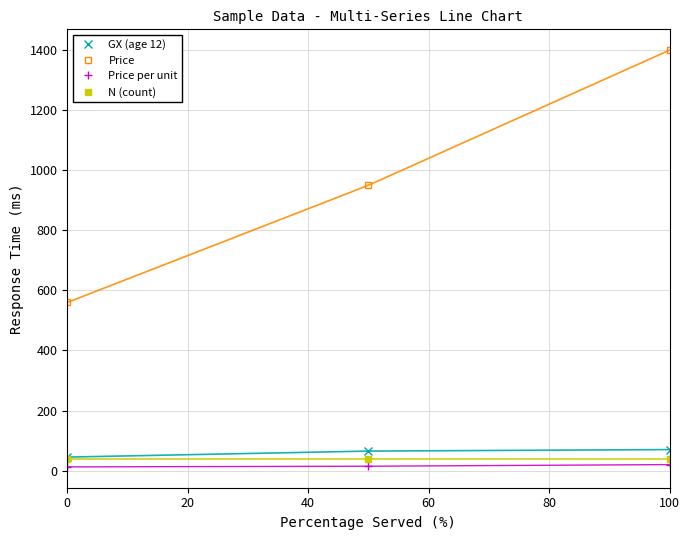

Is the value of Price at 0 greater than the value of Price per unit at 100?

Yes